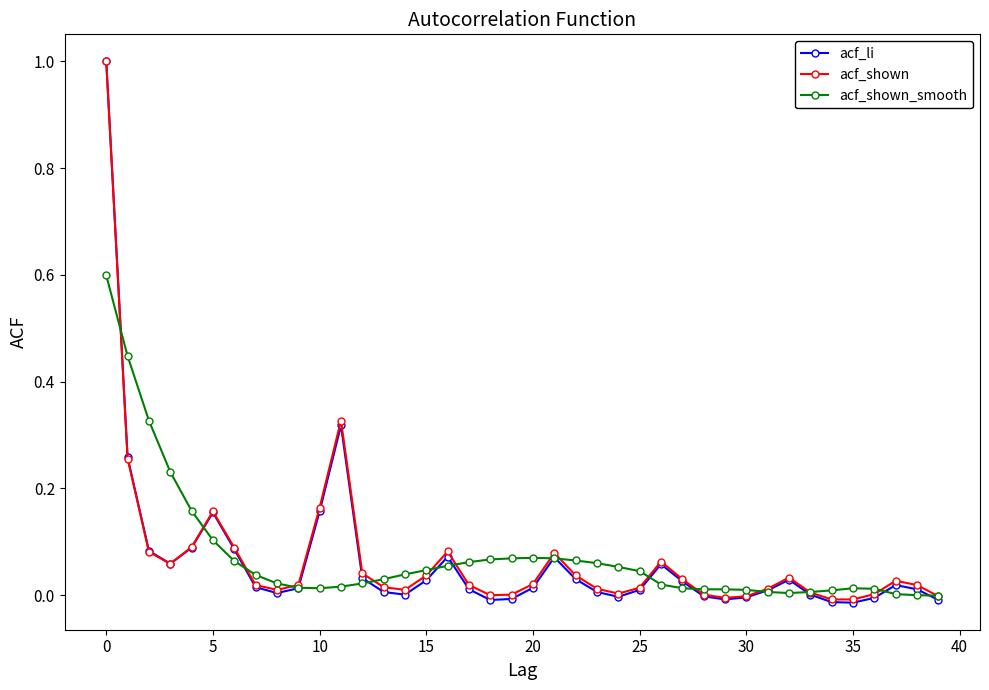

What is the difference between the maximum and second lowest values in the acf_shown_smooth series?

0.6